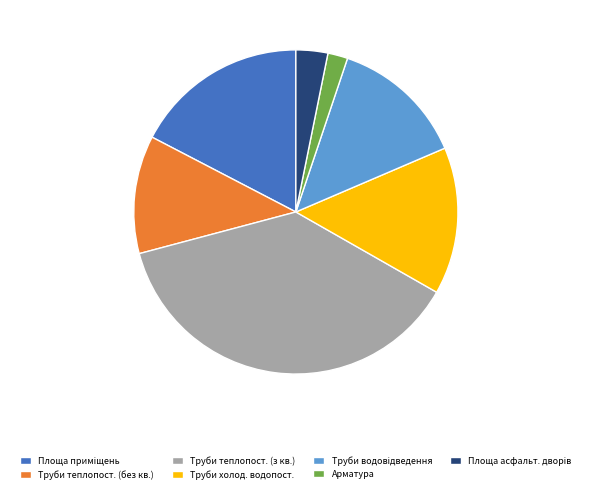

Is the sum of Труби холод. водопост. and Труби теплопост. (без кв.) greater than half?

No